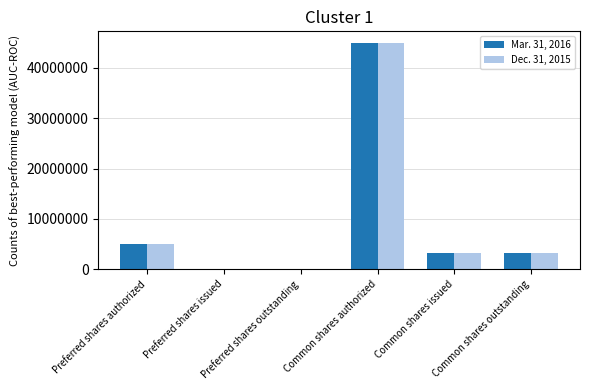

What is the total value across all series at Common shares outstanding?

6391416